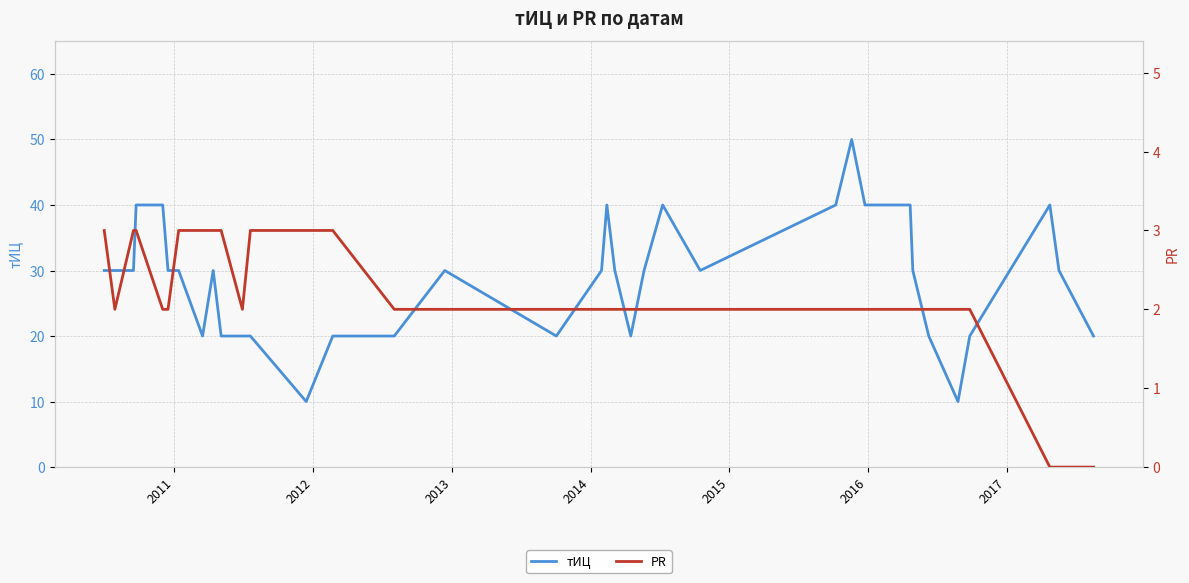

How many PR values are between 2 and 3?

32